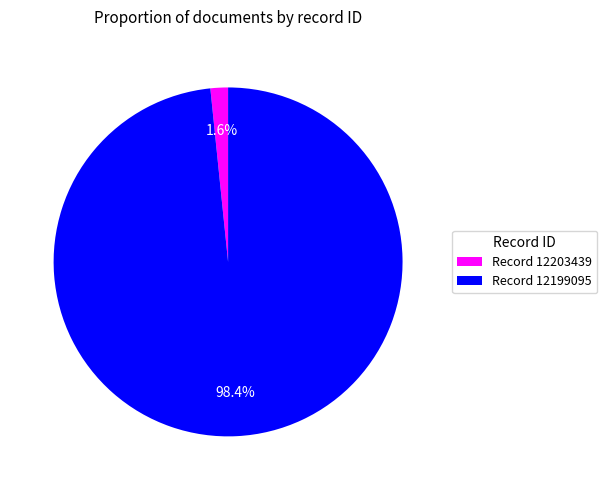

What is the smallest slice in the pie chart?

Record 12203439